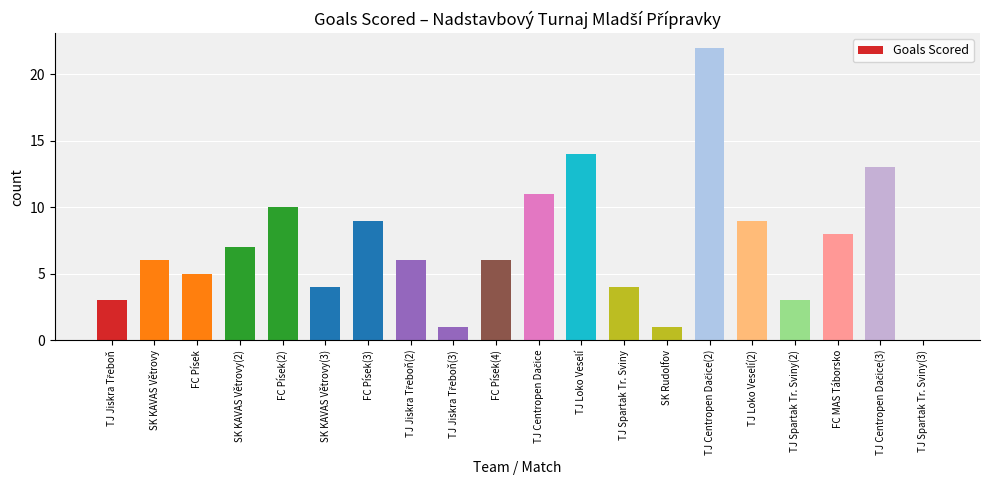

What is the maximum value shown in the chart?

22